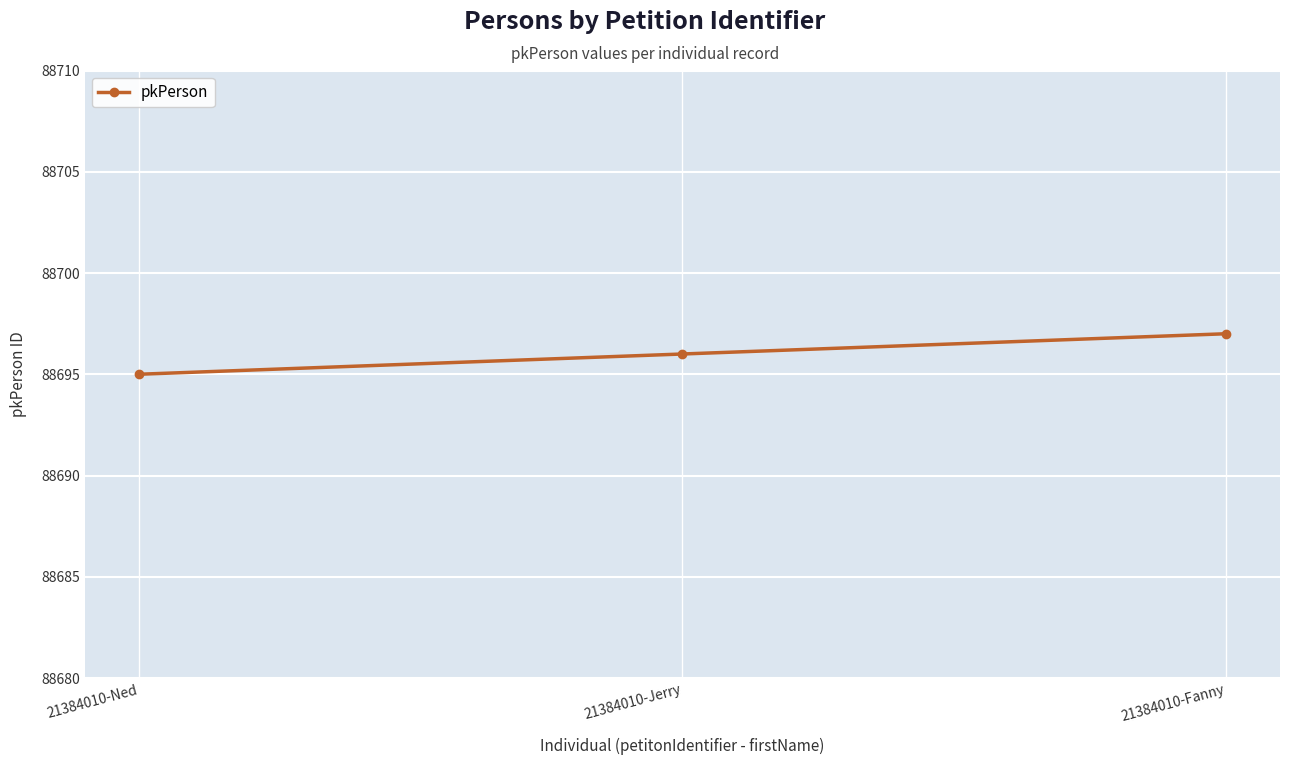

What is the value of the 1st point from the left?

88695